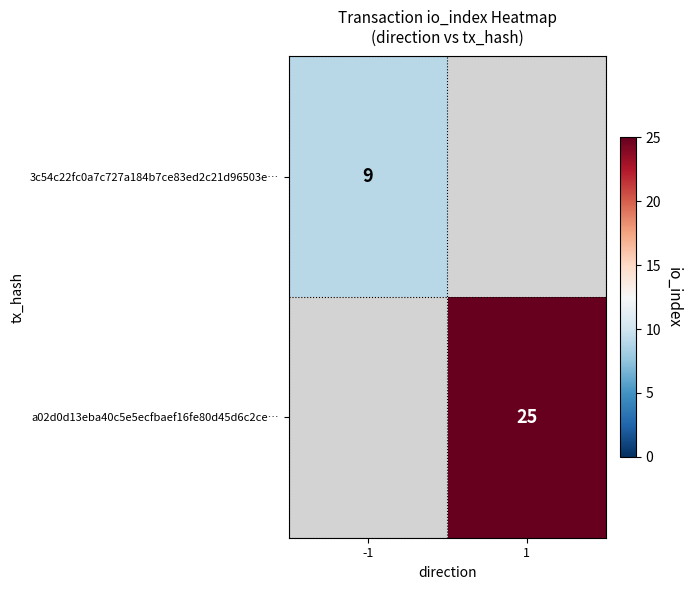

Is it true that 3c54c22fc0a7c727a184b7ce83ed2c21d96503e… equals 6 at -1?

False